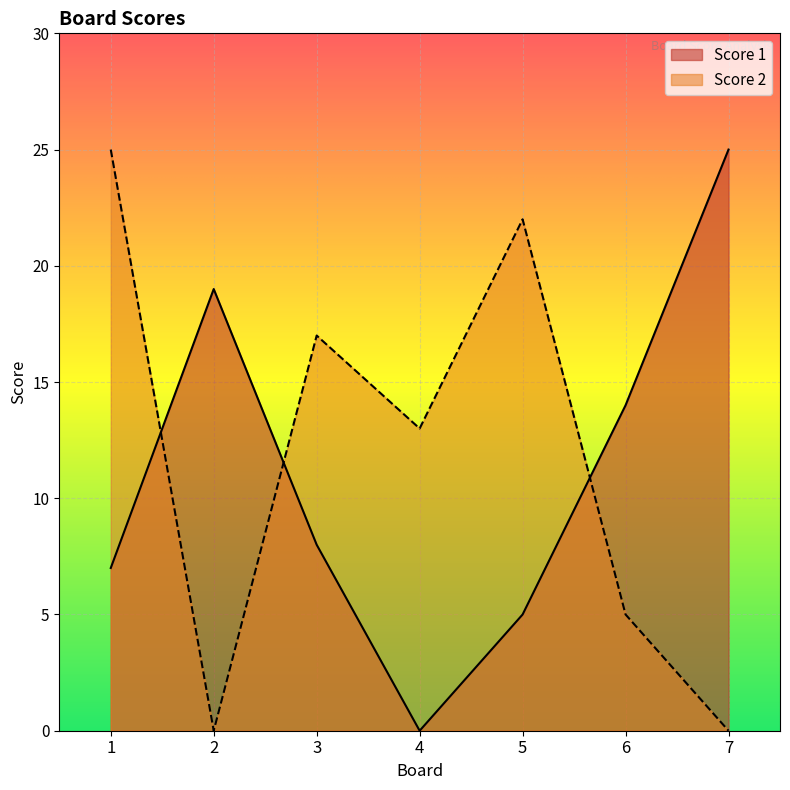

Between which two adjacent categories do Score 2 and Score 1 first intersect?

1 and 2